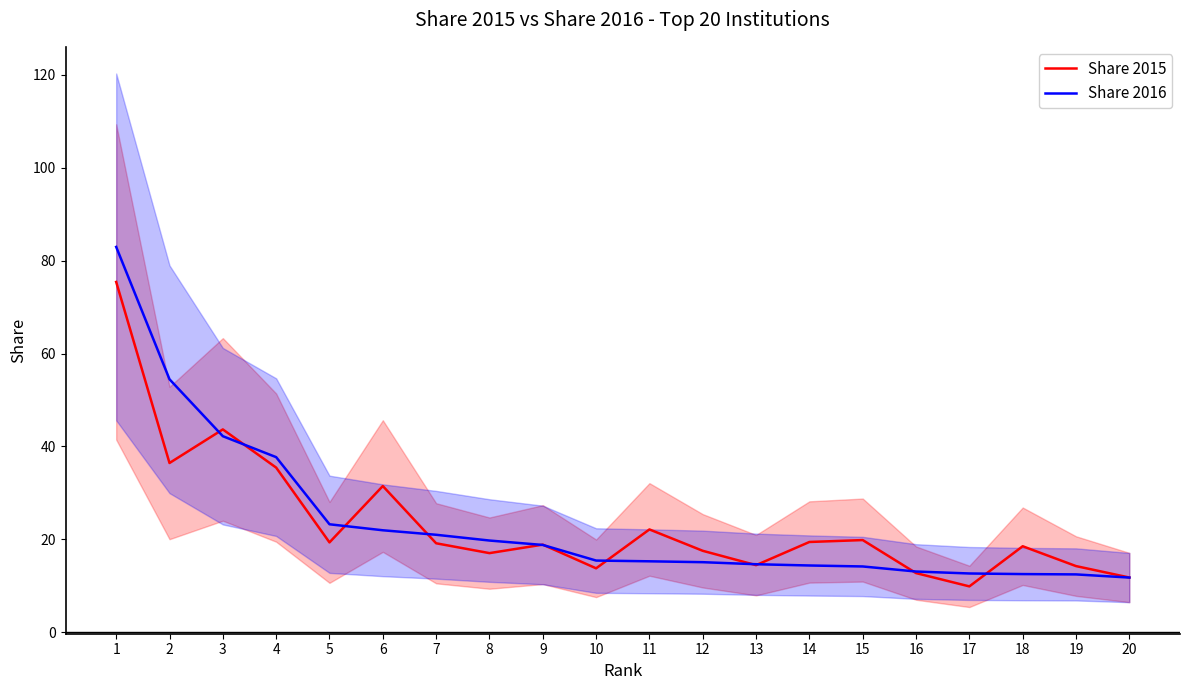

The value of Share 2016 at 17 is 12.7. True or false?

True